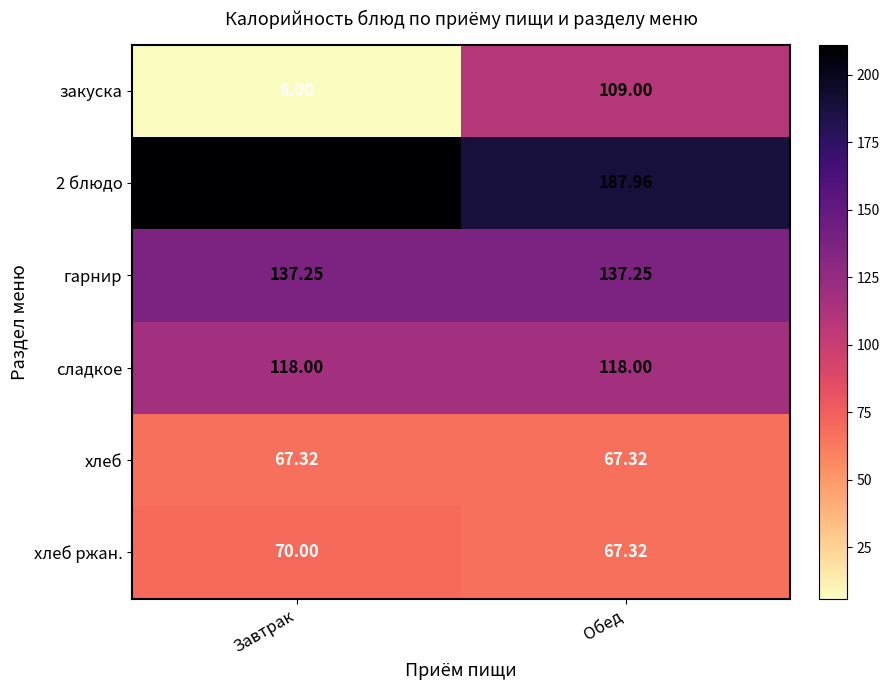

What is the maximum value shown in the chart?

211.2